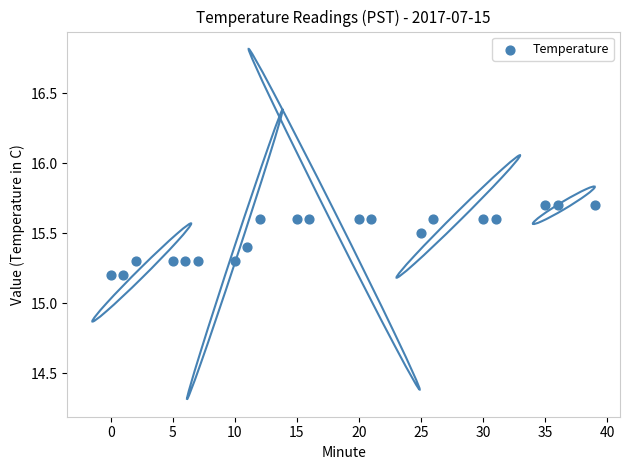

What is the range of Y values (max minus min)?

0.5